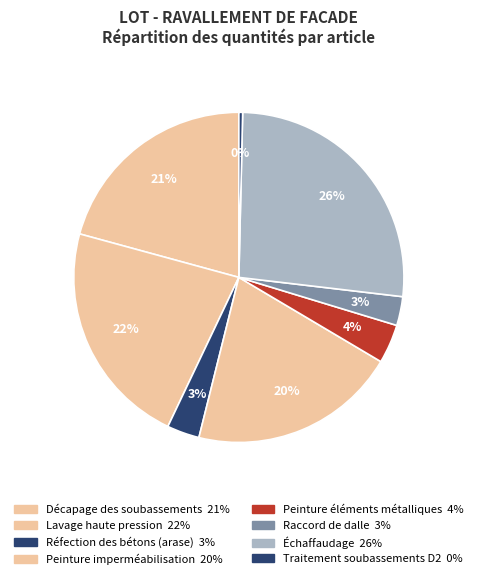

To the nearest percent, what is the average slice percentage?

12%